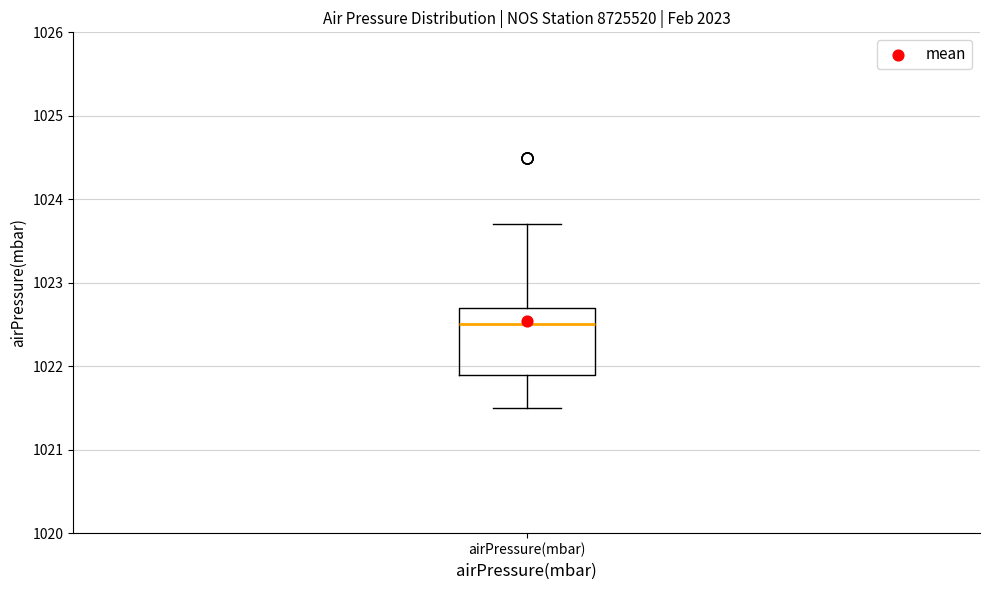

Where is the upper edge of the box for airPressure(mbar) on the y-axis? The values are not printed on the chart, so give them approximately, as read against the axis.

1022.7